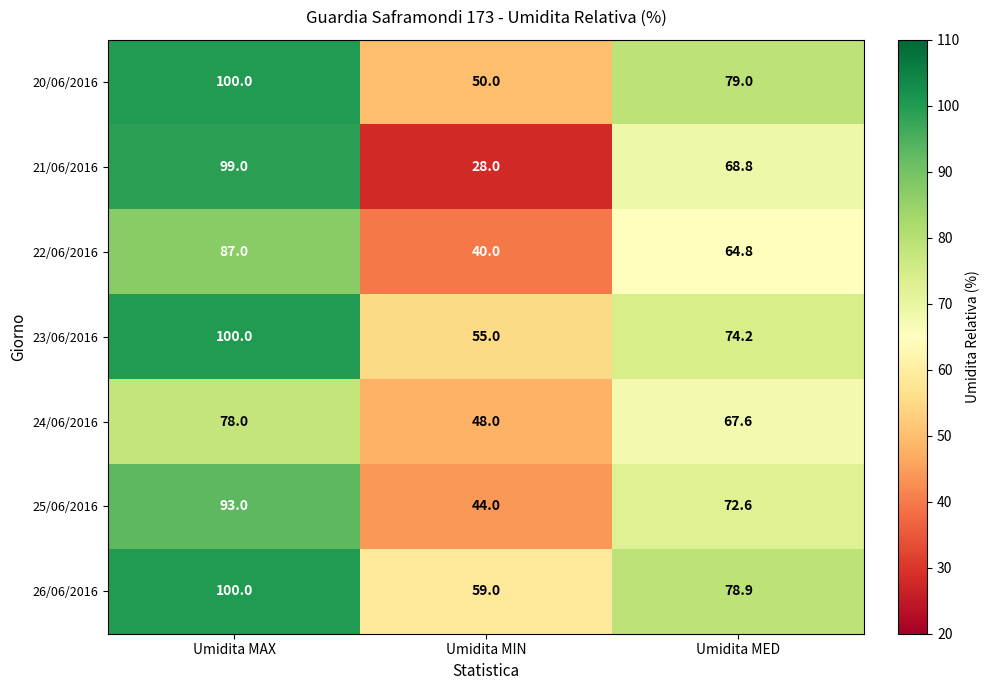

What is the difference between the maximum and minimum values in the 24/06/2016 series?

30.0